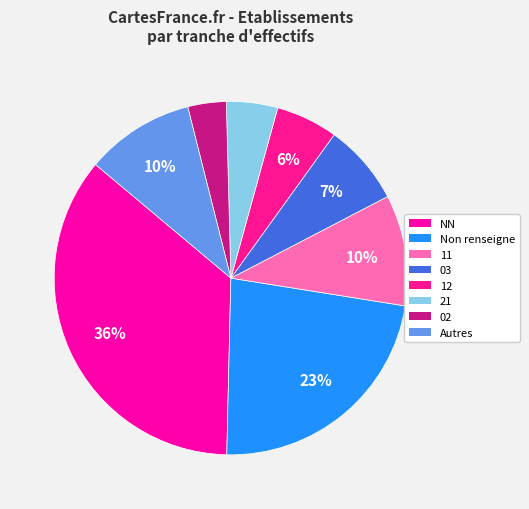

Is the sum of 03 and 11 greater than half?

No